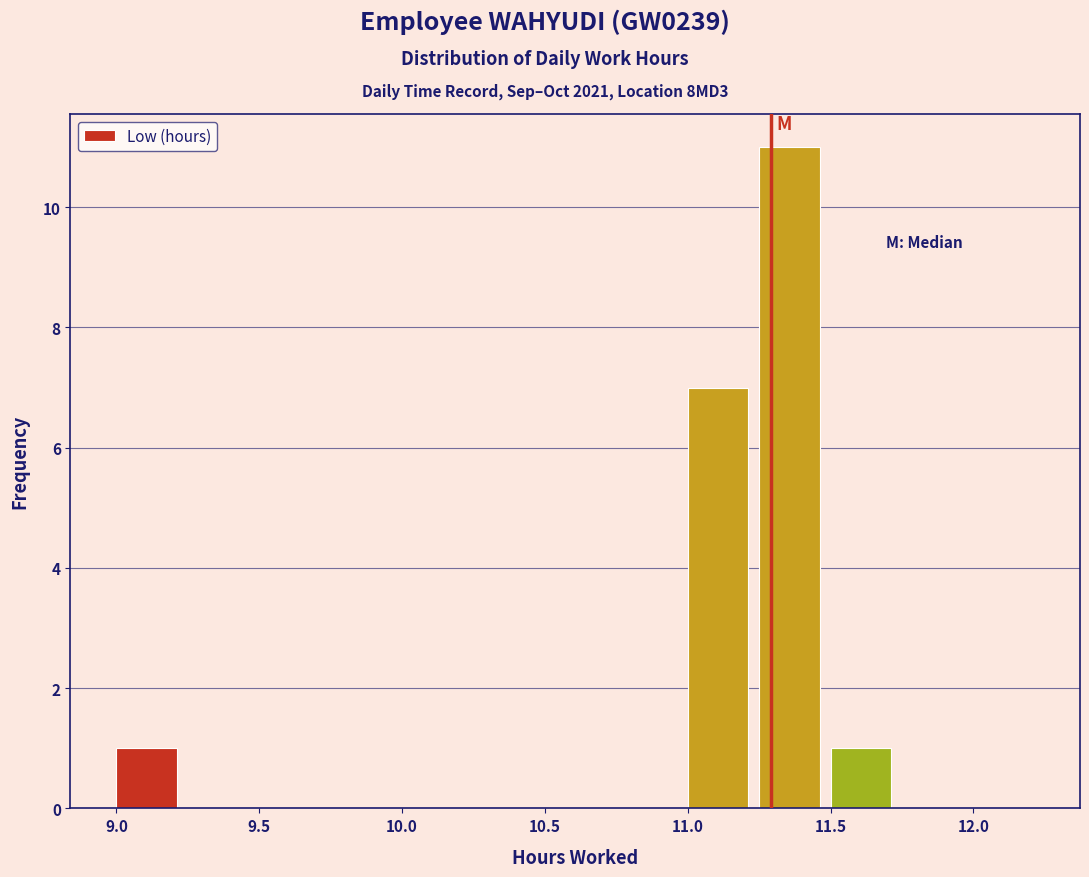

Reading left to right, list every bar in this chart as the range it spans on the x-axis followed by its height. The values are not printed on the chart, so give them approximately, as read against the axis.

9.00 to 9.25: 1
9.25 to 9.50: 0
9.50 to 9.75: 0
9.75 to 10.00: 0
10.00 to 10.25: 0
10.25 to 10.50: 0
10.50 to 10.75: 0
10.75 to 11.00: 0
11.00 to 11.25: 7
11.25 to 11.50: 11
11.50 to 11.75: 1
11.75 to 12.00: 0
12.00 to 12.25: 0